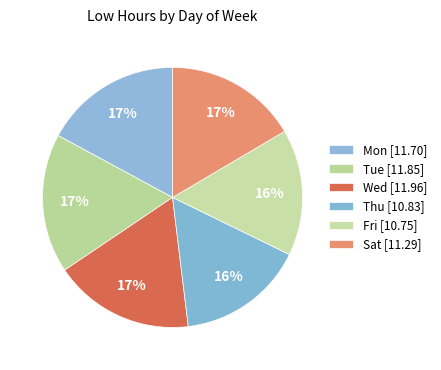

Between Mon and Thu, which is larger?

Mon